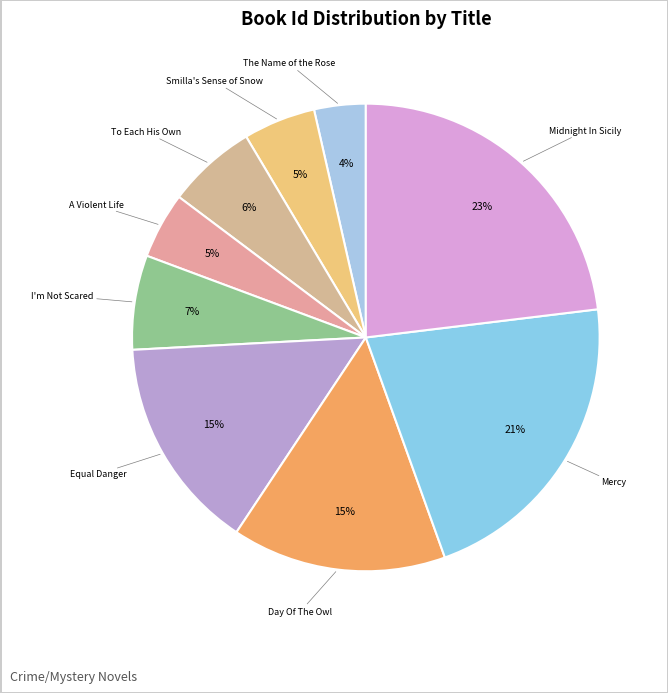

Count the number of slices in the pie.

9